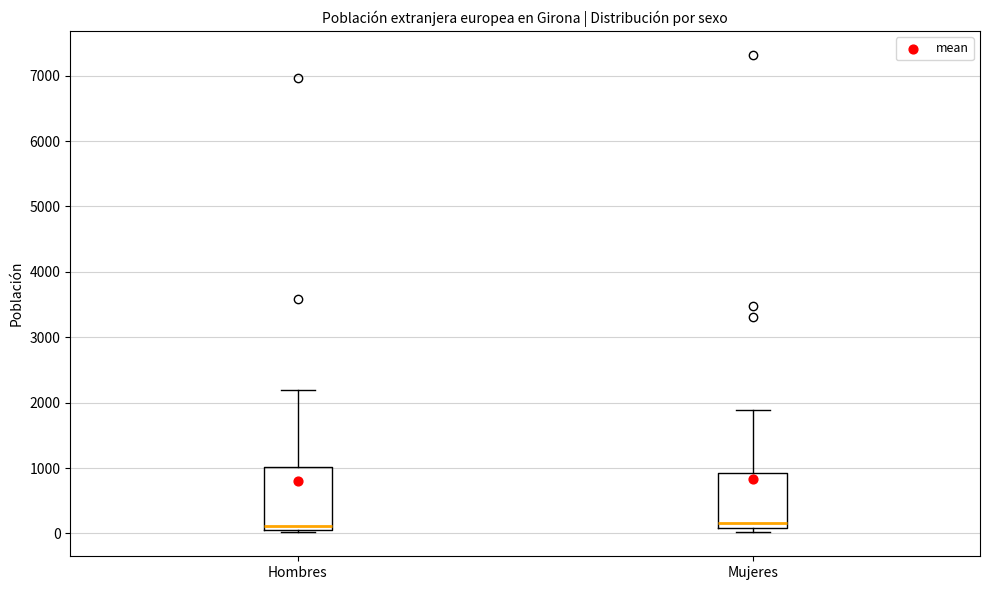

Reading left to right, read every box against the y-axis: the position of its median line, the range the box covers, and the ends of its whiskers. The values are not printed on the chart, so give them approximately, as read against the axis.

Hombres: median 100 (just above the box's lower edge), box 100 to 1000, whiskers 0 to 2200
Mujeres: median 200, box 100 to 900, whiskers 0 to 1900